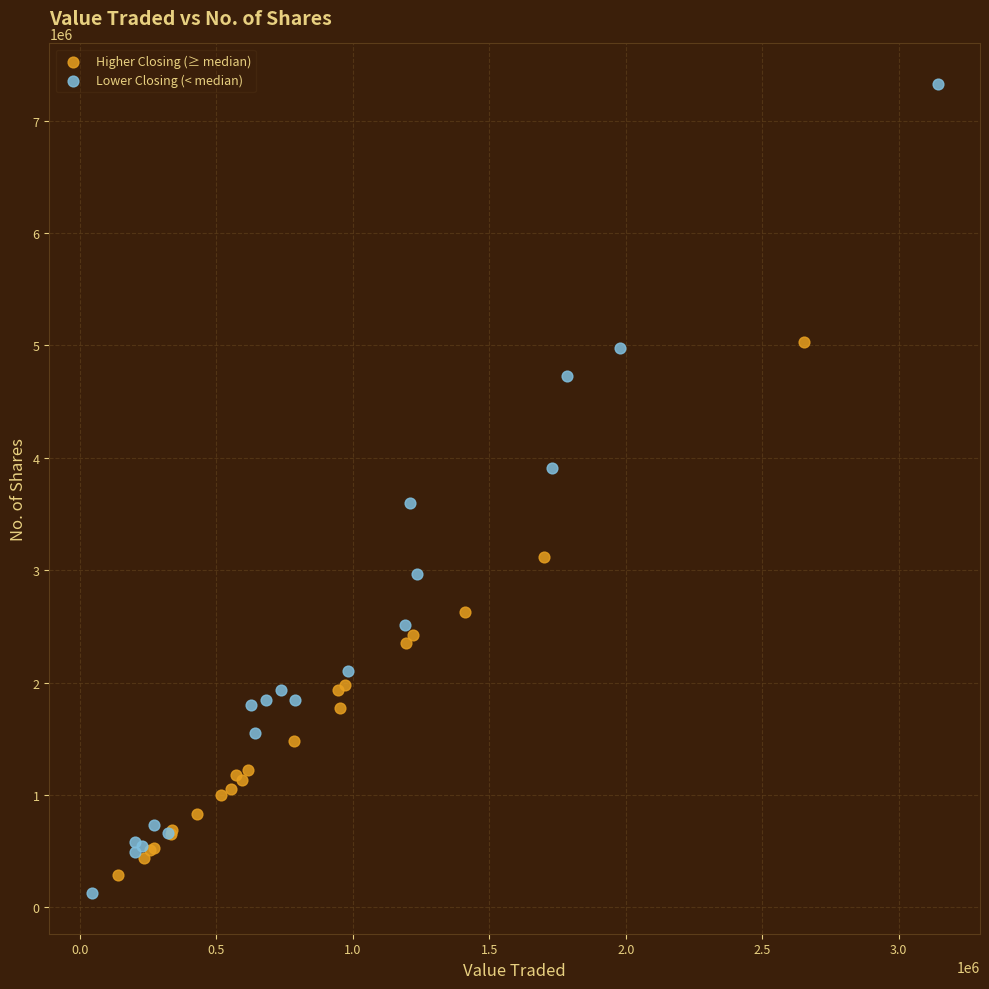

Which series has the largest Y range (max minus min)?

Lower Closing (< median)